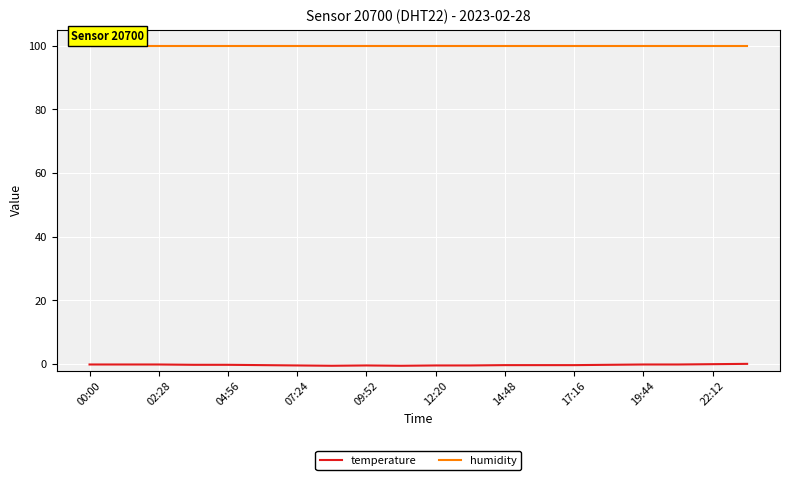

Which series has the largest total across all categories?

humidity